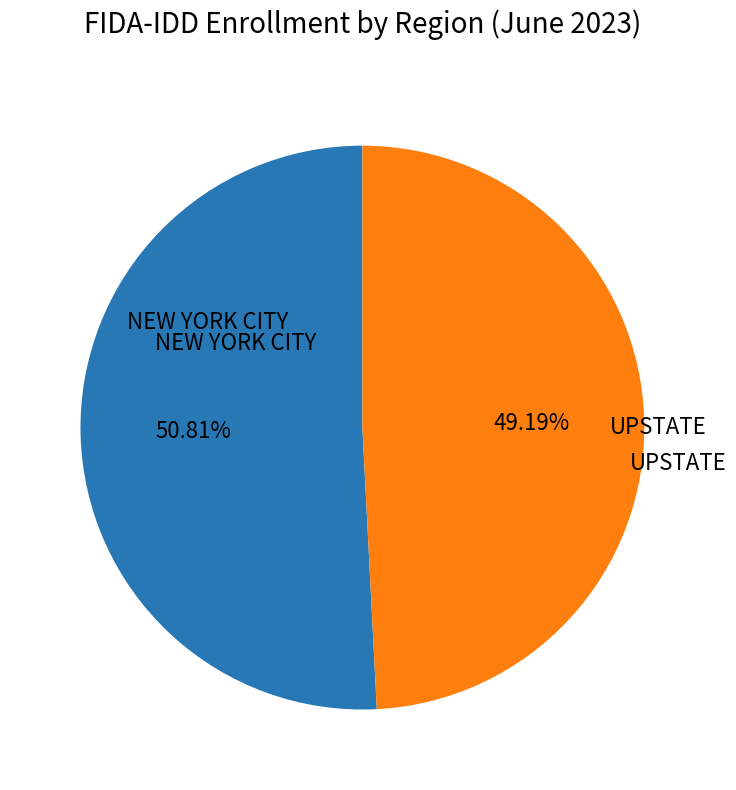

What percentage is the NEW YORK CITY slice, to the nearest percent?

51%